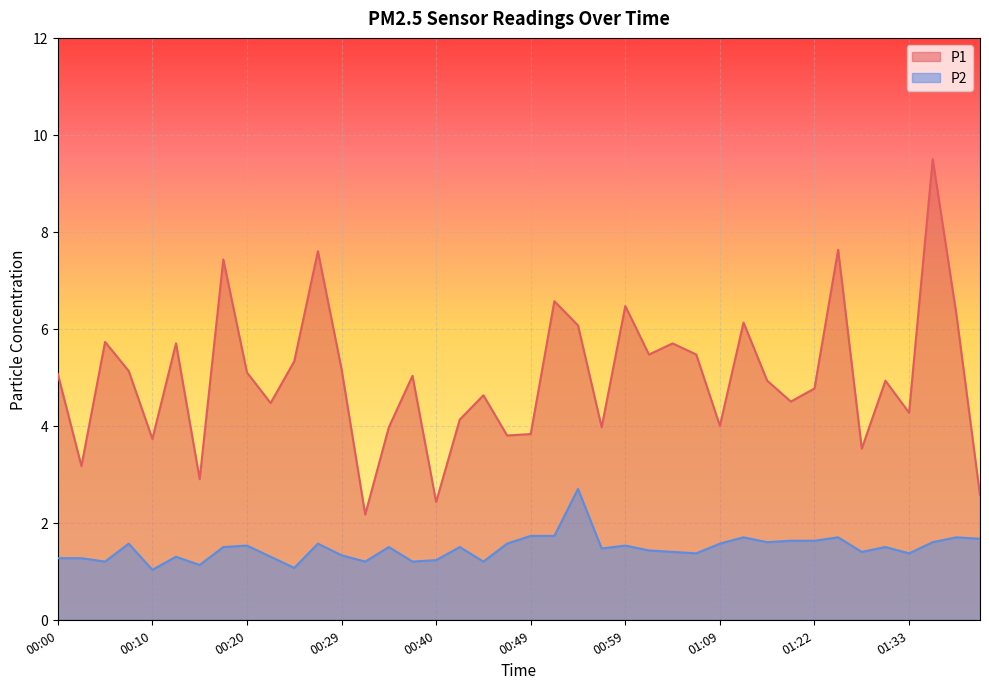

True or false: P2 and P1 intersect in this chart.

False